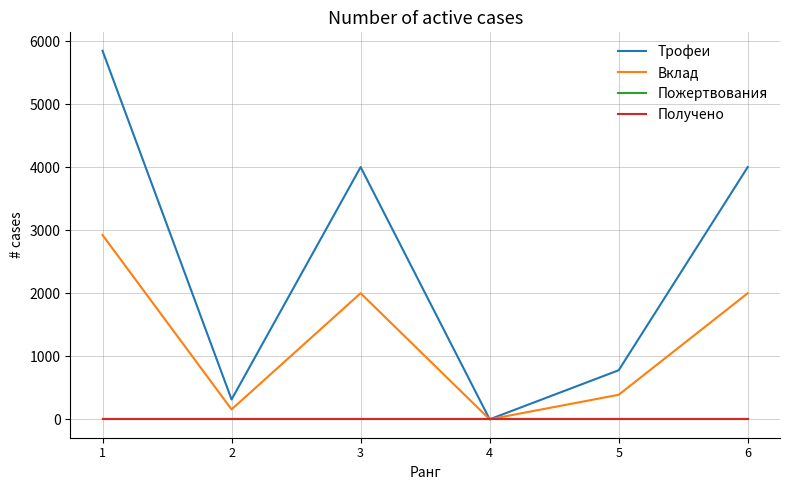

True or false: Получено has a value of 0 at 5.

True